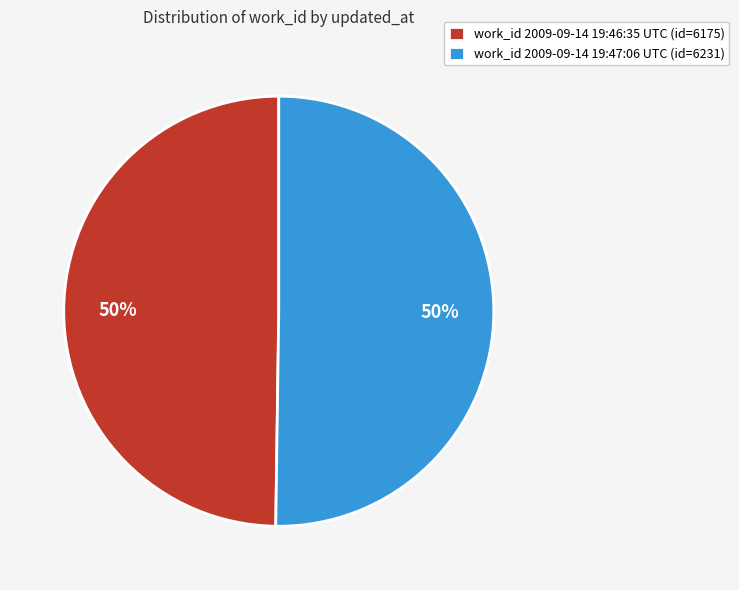

Is it true that work_id 2009-09-14 19:47:06 UTC (id=6231) is 50% of the pie?

True